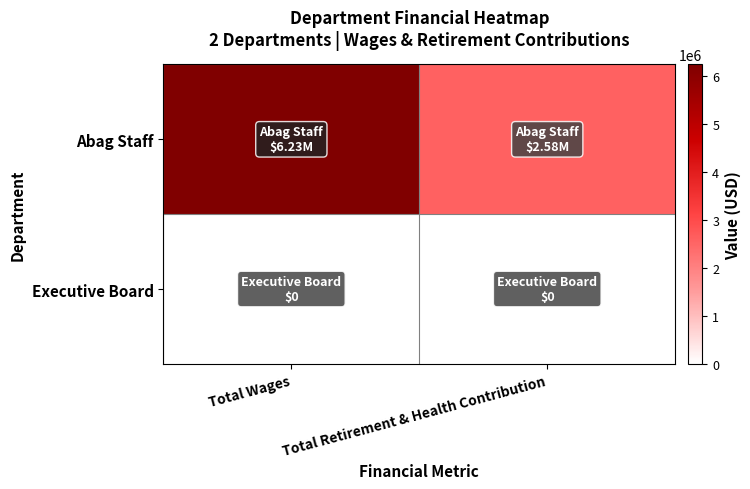

What is the difference between the highest and lowest values at Total Wages?

6230200